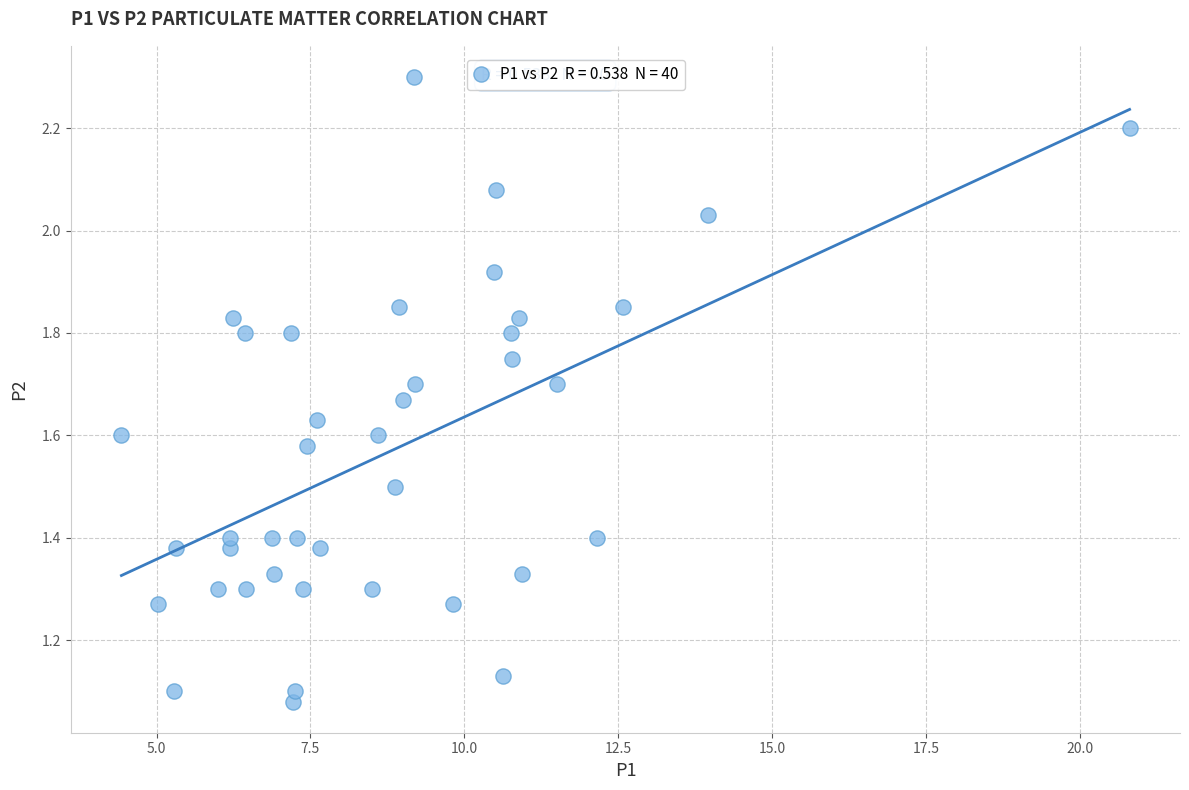

What is the range of Y values (max minus min)?

1.2